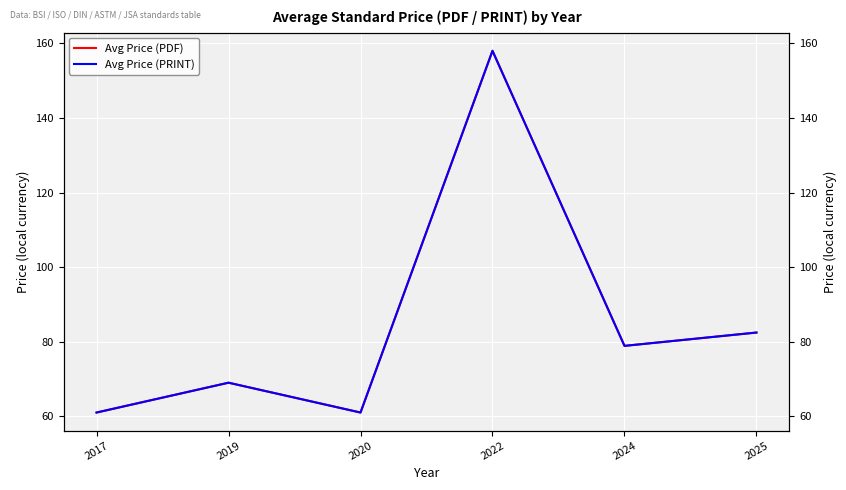

Reading left to right, transcribe all the data shown in this chart.

Avg Price (PDF): 2017=61.0	2019=69.0	2020=61.0	2022=158.0	2024=78.9	2025=82.5
Avg Price (PRINT): 2017=61.0	2019=69.0	2020=61.0	2022=158.0	2024=78.9	2025=82.5